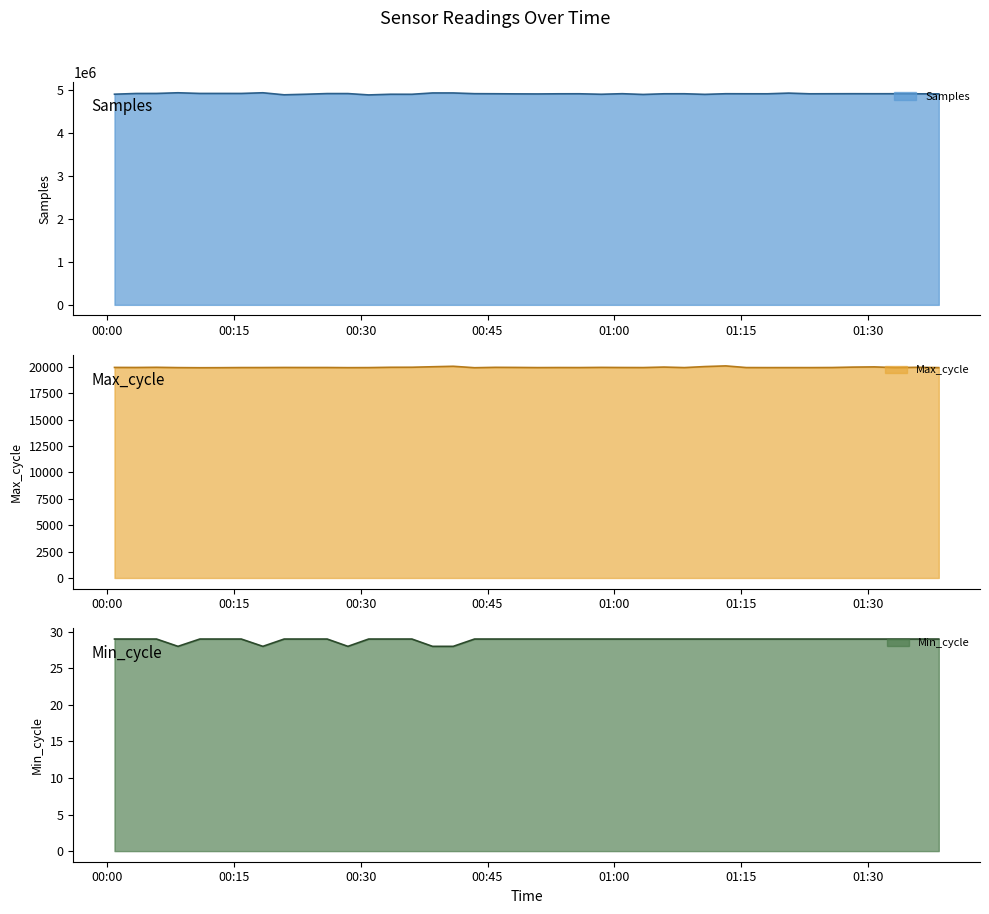

Reading left to right, what are all the values shown in this chart?

Samples: 2023/11/06 00:00:55=4905855	2023/11/06 00:03:27=4922649	2023/11/06 00:05:53=4923648	2023/11/06 00:08:25=4939414	2023/11/06 00:11:00=4923701	2023/11/06 00:13:27=4923725	2023/11/06 00:15:54=4923413	2023/11/06 00:18:27=4939410	2023/11/06 00:20:58=4891912	2023/11/06 00:23:32=4905012	2023/11/06 00:26:03=4920757	2023/11/06 00:28:30=4920749	2023/11/06 00:30:57=4889258	2023/11/06 00:33:34=4904803	2023/11/06 00:36:04=4904232	2023/11/06 00:38:30=4934969	2023/11/06 00:40:57=4935067	2023/11/06 00:43:28=4918187	2023/11/06 00:45:55=4916462	2023/11/06 00:48:25=4913589	2023/11/06 00:50:56=4912070	2023/11/06 00:53:22=4915368	2023/11/06 00:55:51=4915892	2023/11/06 00:58:27=4904515	2023/11/06 01:00:55=4917664	2023/11/06 01:03:24=4900028	2023/11/06 01:05:51=4915621	2023/11/06 01:08:16=4916405	2023/11/06 01:10:42=4902078	2023/11/06 01:13:09=4916981	2023/11/06 01:15:35=4915818	2023/11/06 01:18:05=4915504	2023/11/06 01:20:35=4931450	2023/11/06 01:23:03=4915424	2023/11/06 01:25:43=4916575	2023/11/06 01:28:09=4917492	2023/11/06 01:30:43=4916786	2023/11/06 01:33:11=4917158	2023/11/06 01:35:40=4914959	2023/11/06 01:38:20=4914497
Max_cycle: 2023/11/06 00:00:55=19932	2023/11/06 00:03:27=19927	2023/11/06 00:05:53=19943	2023/11/06 00:08:25=19915	2023/11/06 00:11:00=19903	2023/11/06 00:13:27=19908	2023/11/06 00:15:54=19919	2023/11/06 00:18:27=19920	2023/11/06 00:20:58=19928	2023/11/06 00:23:32=19924	2023/11/06 00:26:03=19924	2023/11/06 00:28:30=19911	2023/11/06 00:30:57=19916	2023/11/06 00:33:34=19945	2023/11/06 00:36:04=19949	2023/11/06 00:38:30=19996	2023/11/06 00:40:57=20040	2023/11/06 00:43:28=19904	2023/11/06 00:45:55=19940	2023/11/06 00:48:25=19931	2023/11/06 00:50:56=19916	2023/11/06 00:53:22=19922	2023/11/06 00:55:51=19919	2023/11/06 00:58:27=19935	2023/11/06 01:00:55=19924	2023/11/06 01:03:24=19919	2023/11/06 01:05:51=19966	2023/11/06 01:08:16=19916	2023/11/06 01:10:42=20014	2023/11/06 01:13:09=20076	2023/11/06 01:15:35=19919	2023/11/06 01:18:05=19915	2023/11/06 01:20:35=19916	2023/11/06 01:23:03=19915	2023/11/06 01:25:43=19923	2023/11/06 01:28:09=19962	2023/11/06 01:30:43=19982	2023/11/06 01:33:11=19915	2023/11/06 01:35:40=19943	2023/11/06 01:38:20=19915
Min_cycle: 2023/11/06 00:00:55=29	2023/11/06 00:03:27=29	2023/11/06 00:05:53=29	2023/11/06 00:08:25=28	2023/11/06 00:11:00=29	2023/11/06 00:13:27=29	2023/11/06 00:15:54=29	2023/11/06 00:18:27=28	2023/11/06 00:20:58=29	2023/11/06 00:23:32=29	2023/11/06 00:26:03=29	2023/11/06 00:28:30=28	2023/11/06 00:30:57=29	2023/11/06 00:33:34=29	2023/11/06 00:36:04=29	2023/11/06 00:38:30=28	2023/11/06 00:40:57=28	2023/11/06 00:43:28=29	2023/11/06 00:45:55=29	2023/11/06 00:48:25=29	2023/11/06 00:50:56=29	2023/11/06 00:53:22=29	2023/11/06 00:55:51=29	2023/11/06 00:58:27=29	2023/11/06 01:00:55=29	2023/11/06 01:03:24=29	2023/11/06 01:05:51=29	2023/11/06 01:08:16=29	2023/11/06 01:10:42=29	2023/11/06 01:13:09=29	2023/11/06 01:15:35=29	2023/11/06 01:18:05=29	2023/11/06 01:20:35=29	2023/11/06 01:23:03=29	2023/11/06 01:25:43=29	2023/11/06 01:28:09=29	2023/11/06 01:30:43=29	2023/11/06 01:33:11=29	2023/11/06 01:35:40=29	2023/11/06 01:38:20=29